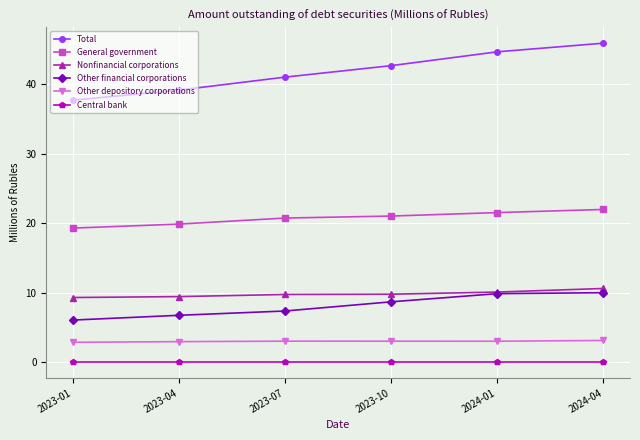

Which series changed the most between 2024-01 and 2024-04?

Total